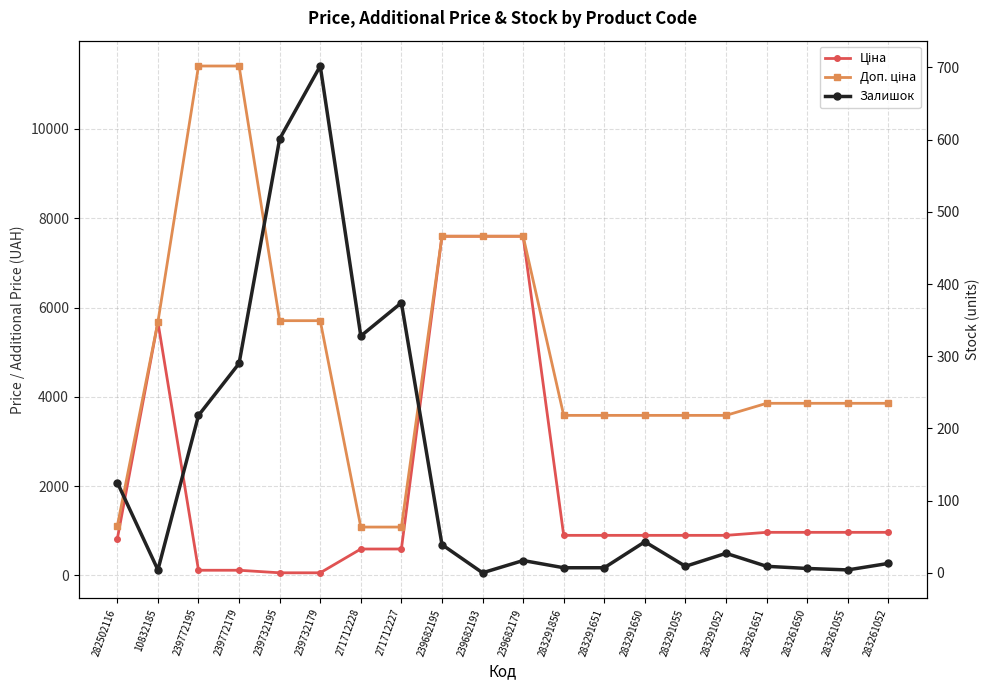

What is the difference between the Залишок values at 239772195 and 239682195?

179.0